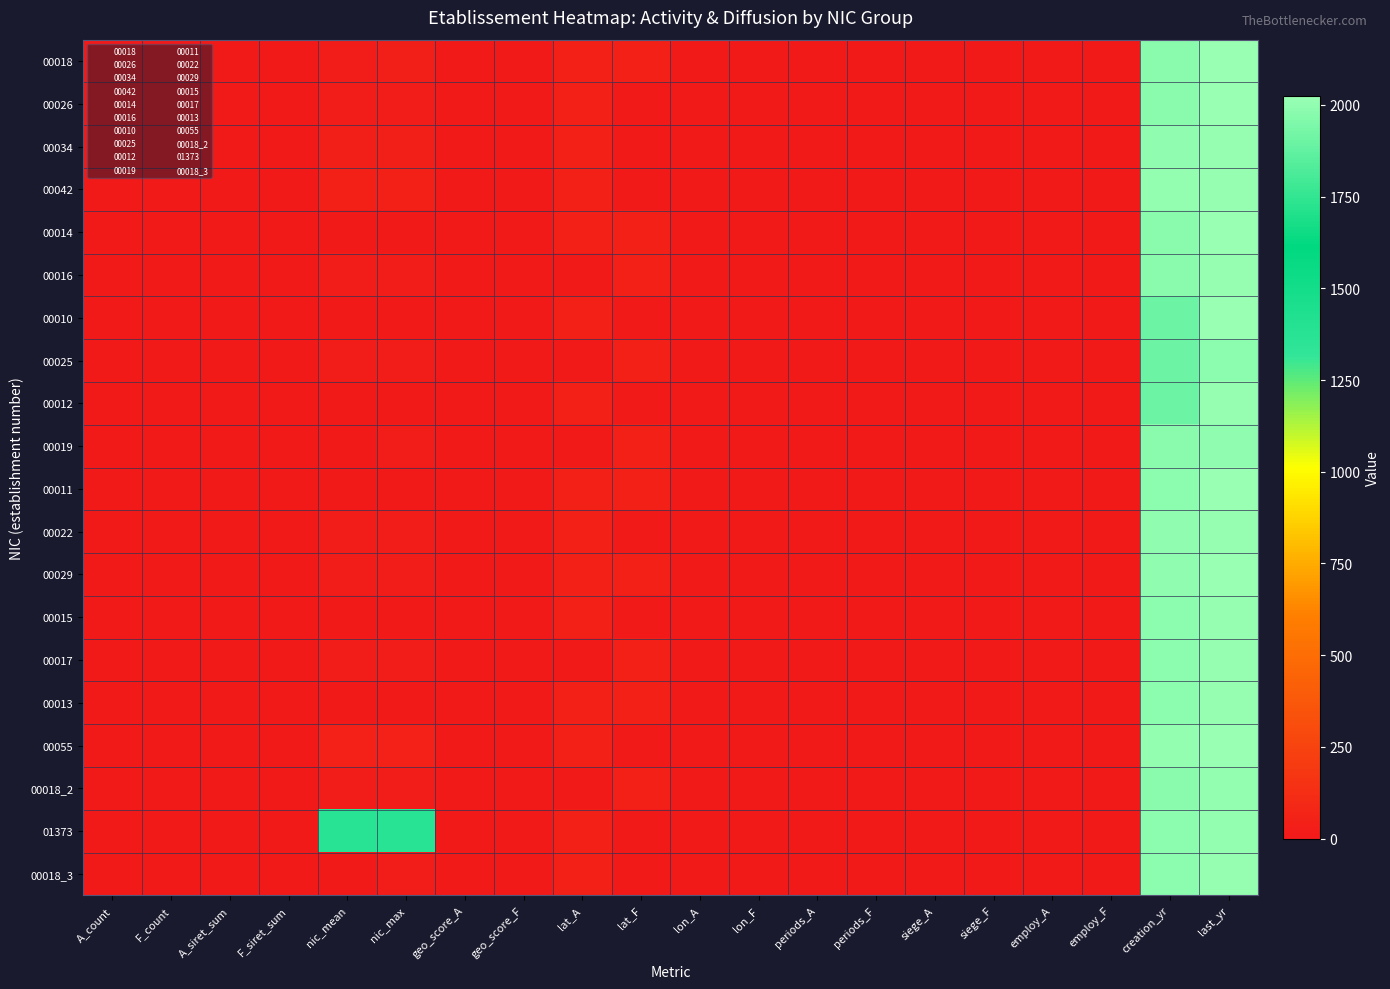

At lon_A, list the series in order from smallest to largest.

00016, 00025, 00019, 00017, 00018_2, 00055, 00011, 00013, 00010, 00012, 00018, 00026, 00034, 00042, 00014, 00022, 01373, 00018_3, 00029, 00015